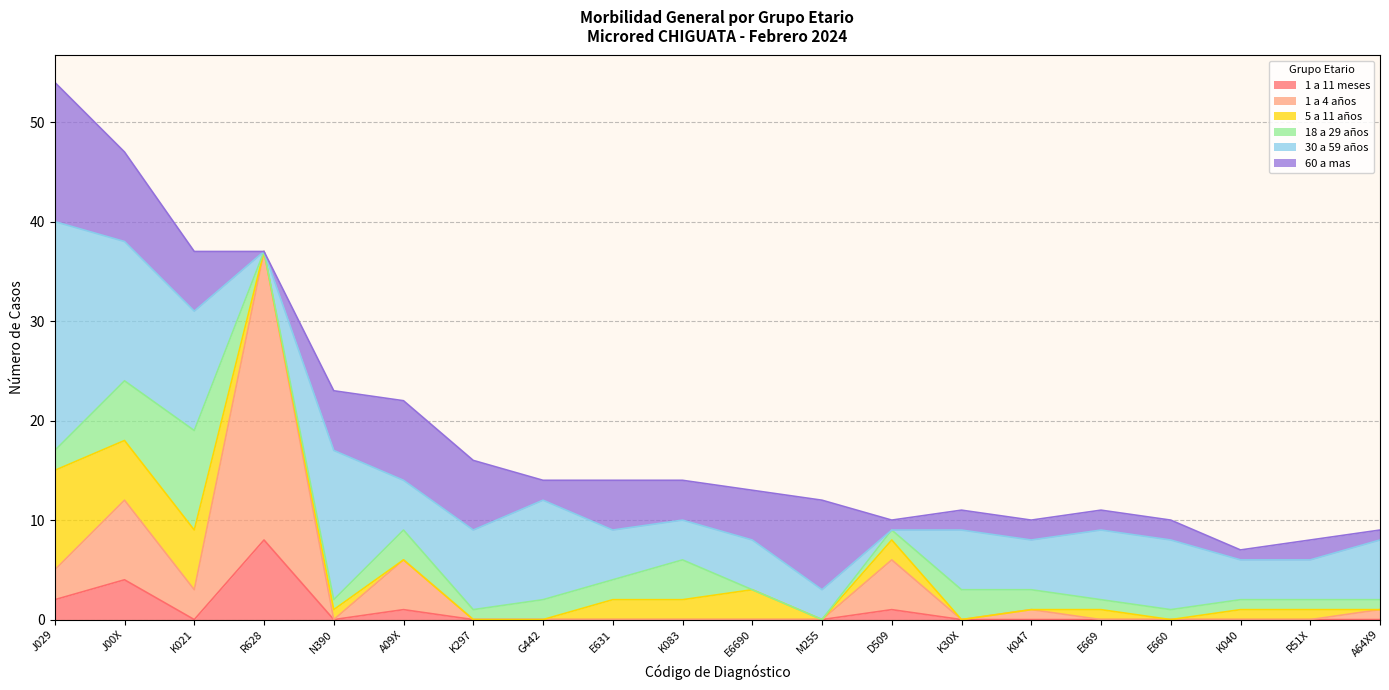

What is the difference between the second highest and minimum values in the 30 a 59 años series?

15